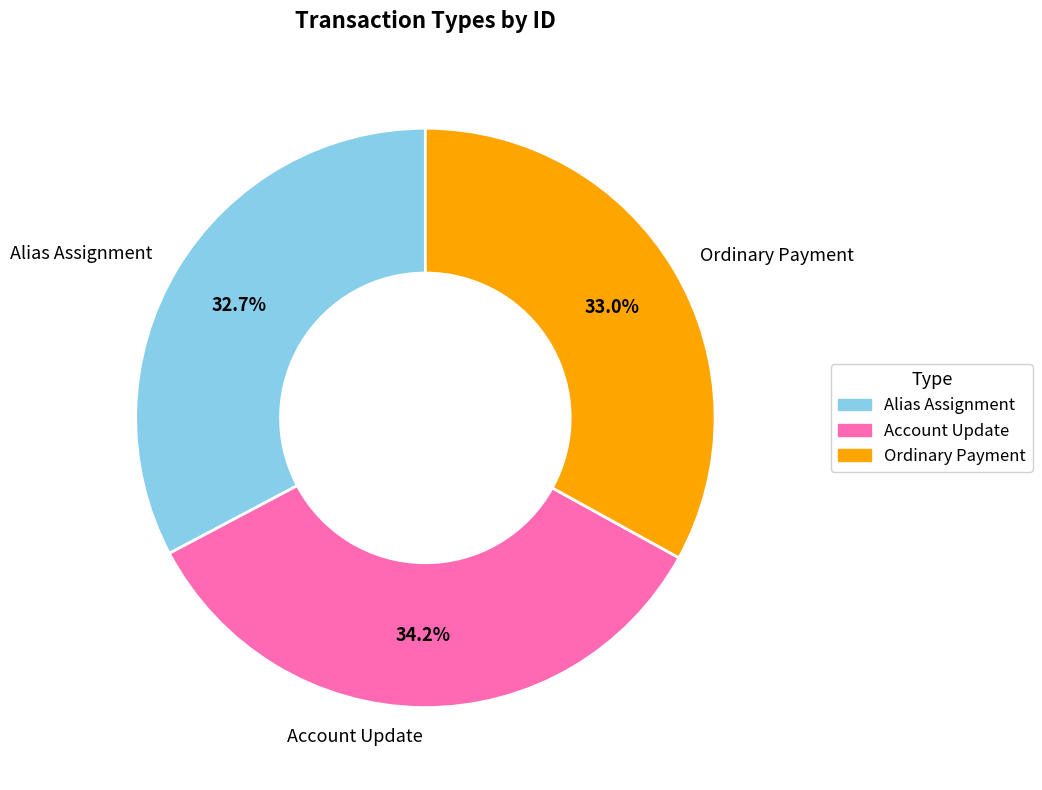

What percentage is NOT represented by Ordinary Payment?

67.0%